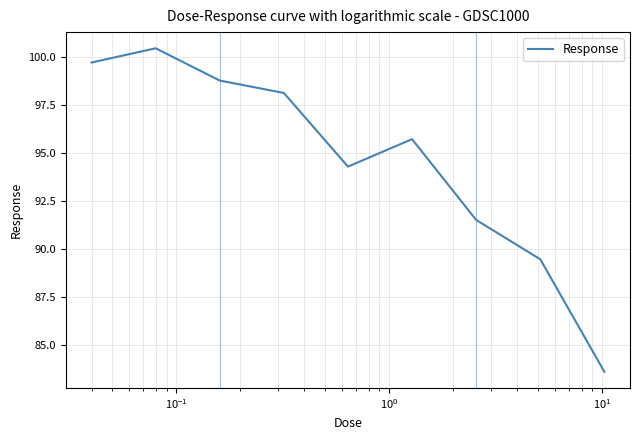

Reading left to right, what are all the values shown in this chart?

99.7	100.5	98.8	98.1	94.3	95.7	91.5	89.5	83.6